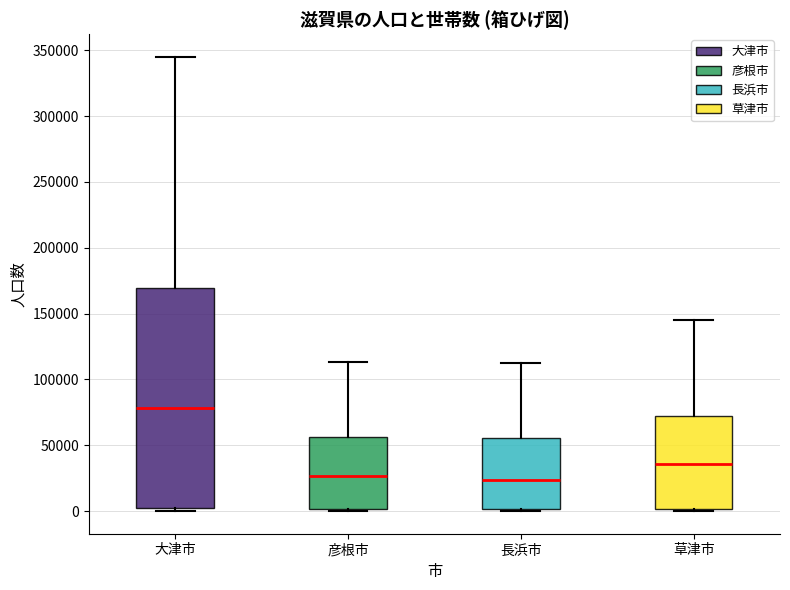

Reading left to right, transcribe this box plot: for each box, give where its median line is, the range the box spans, and where its two whiskers end, as read against the y-axis. The values are not printed on the chart, so give them approximately, as read against the axis.

大津市: median 80000, box 0 to 170000, whiskers 0 (just below the box's lower edge) to 345000
彦根市: median 25000, box 0 to 55000, whiskers 0 to 115000
長浜市: median 25000, box 0 to 55000, whiskers 0 (just below the box's lower edge) to 115000
草津市: median 35000, box 0 to 70000, whiskers 0 to 145000